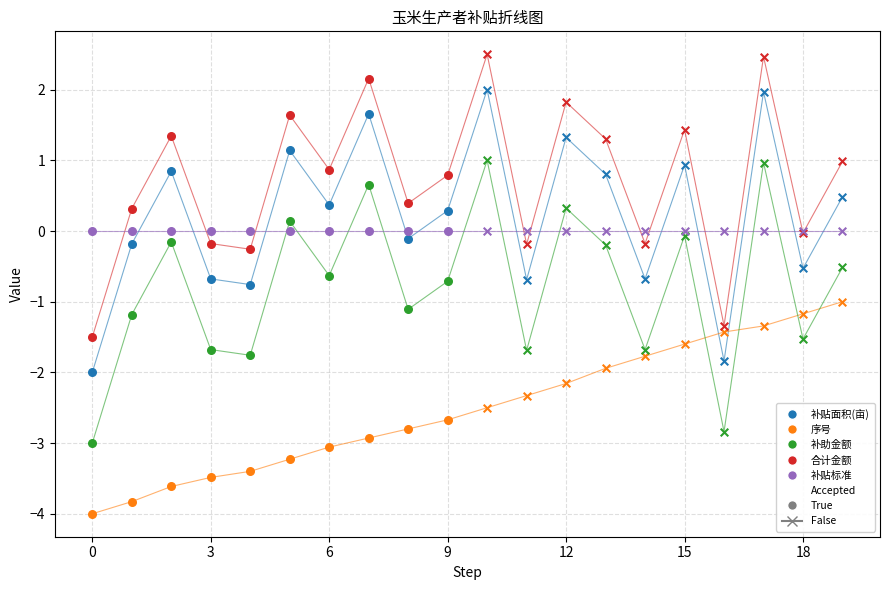

Which series has the largest total across all categories?

合计金额